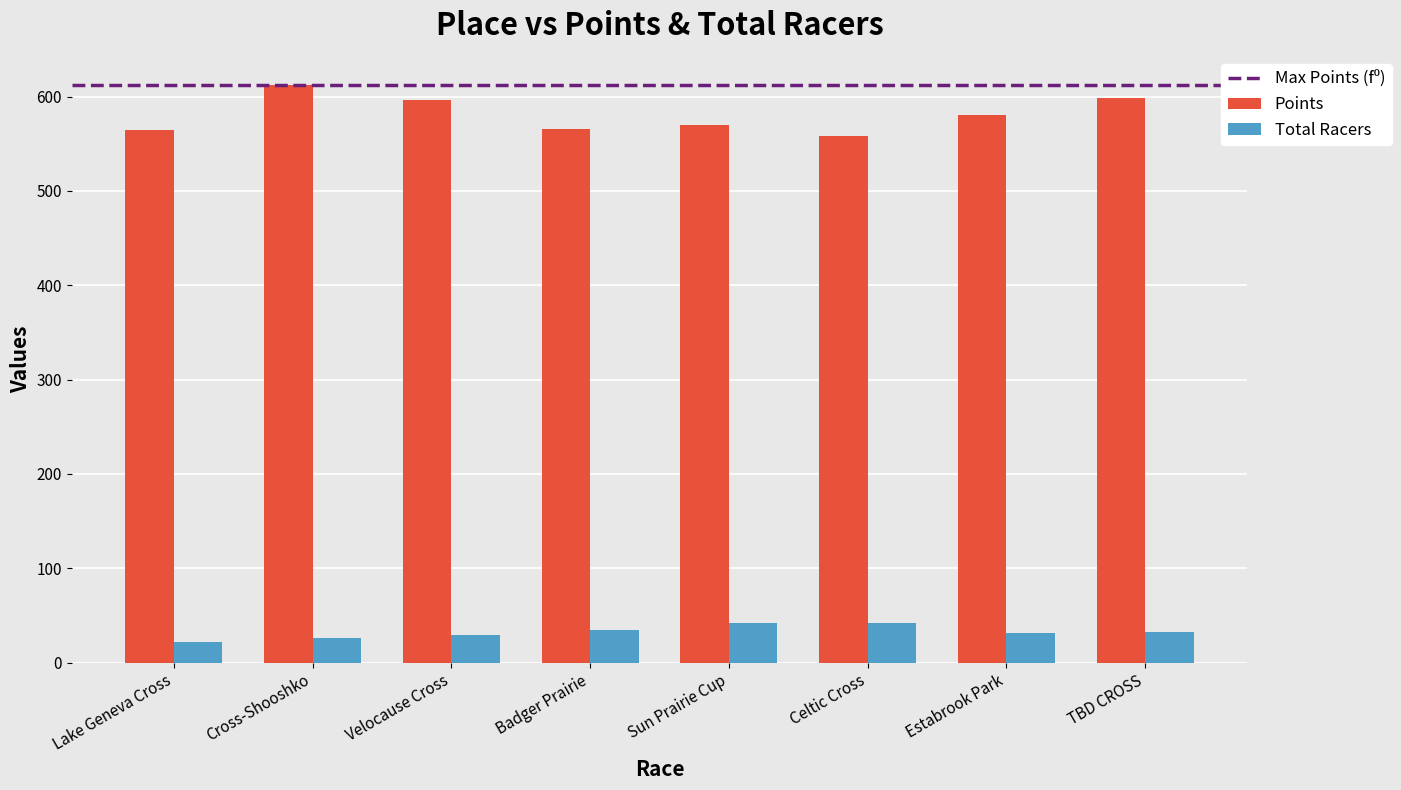

Is the value of Total Racers at Sun Prairie Cup greater than the value of Points at Sun Prairie Cup?

No